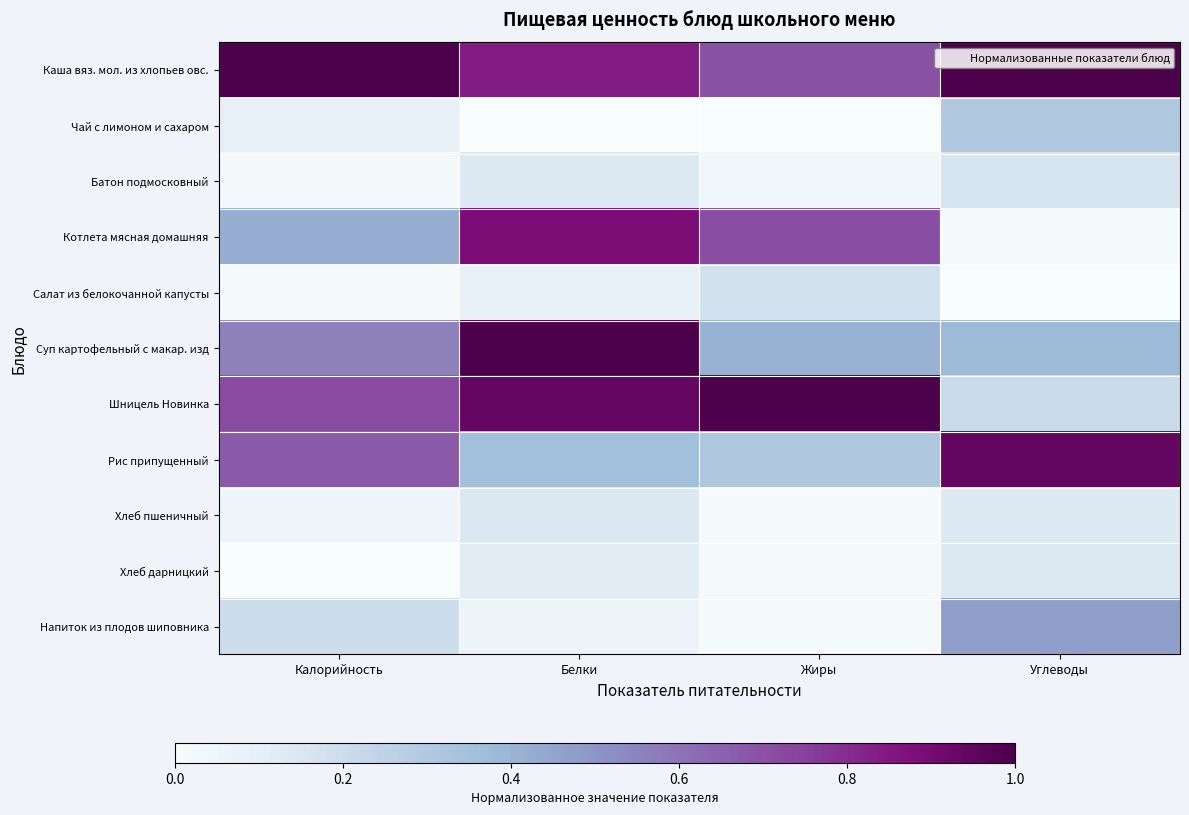

Reading left to right, extract all data points from this chart.

Каша вяз. мол. из хлопьев овс.: Калорийность=1.0	Белки=0.8	Жиры=0.7	Углеводы=1.0
Чай с лимоном и сахаром: Калорийность=0.1	Белки=0.0	Жиры=0.0	Углеводы=0.3
Батон подмосковный: Калорийность=0.0	Белки=0.1	Жиры=0.0	Углеводы=0.2
Котлета мясная домашняя: Калорийность=0.4	Белки=0.9	Жиры=0.7	Углеводы=0.0
Салат из белокочанной капусты: Калорийность=0.0	Белки=0.1	Жиры=0.2	Углеводы=0.0
Суп картофельный с макар. изд: Калорийность=0.6	Белки=1.0	Жиры=0.4	Углеводы=0.4
Шницель Новинка: Калорийность=0.7	Белки=0.9	Жиры=1.0	Углеводы=0.2
Рис припущенный: Калорийность=0.7	Белки=0.4	Жиры=0.3	Углеводы=0.9
Хлеб пшеничный: Калорийность=0.0	Белки=0.1	Жиры=0.0	Углеводы=0.1
Хлеб дарницкий: Калорийность=0.0	Белки=0.1	Жиры=0.0	Углеводы=0.1
Напиток из плодов шиповника: Калорийность=0.2	Белки=0.1	Жиры=0.0	Углеводы=0.5